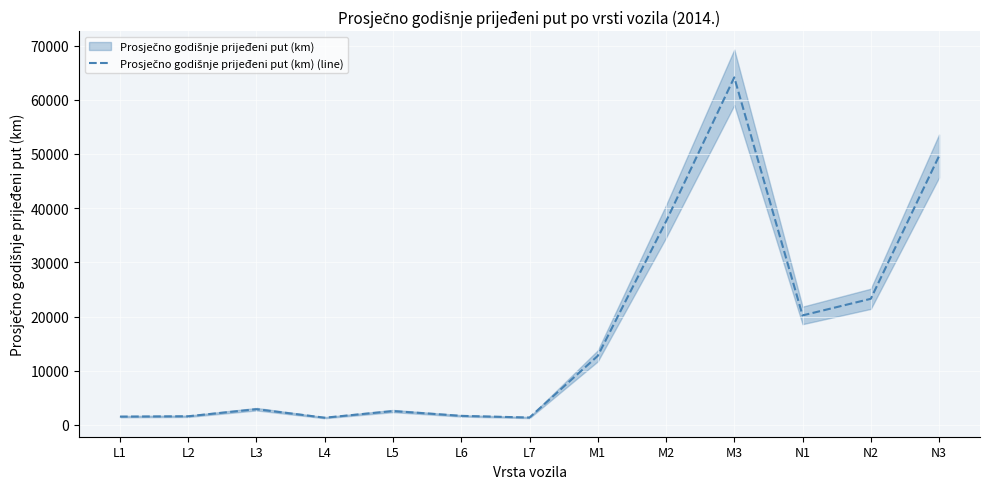

What position from the left is L4?

4